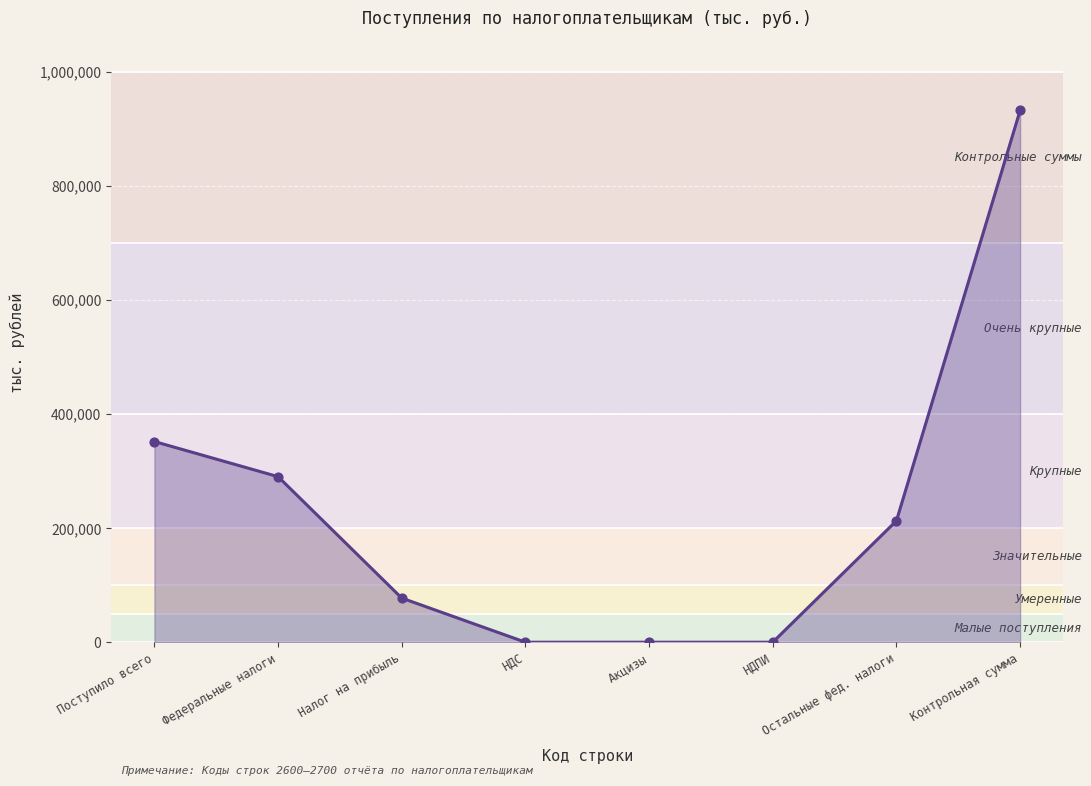

Which has a higher value, НДПИ or Налог на прибыль?

Налог на прибыль